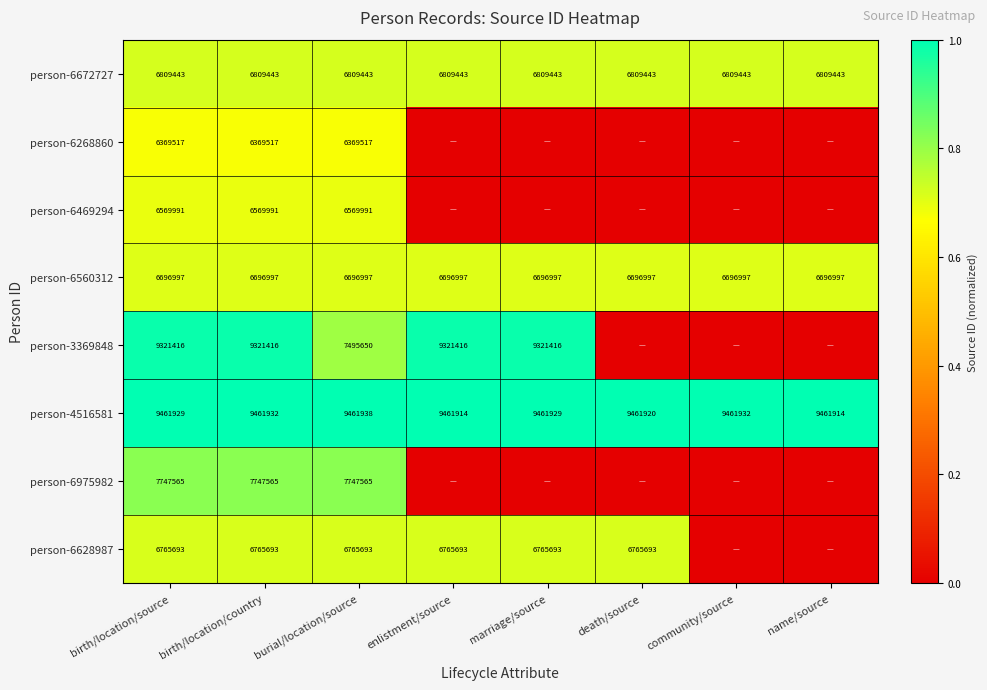

Rank the series at birth/location/source from highest to lowest value.

person-4516581, person-3369848, person-6975982, person-6672727, person-6628987, person-6560312, person-6469294, person-6268860